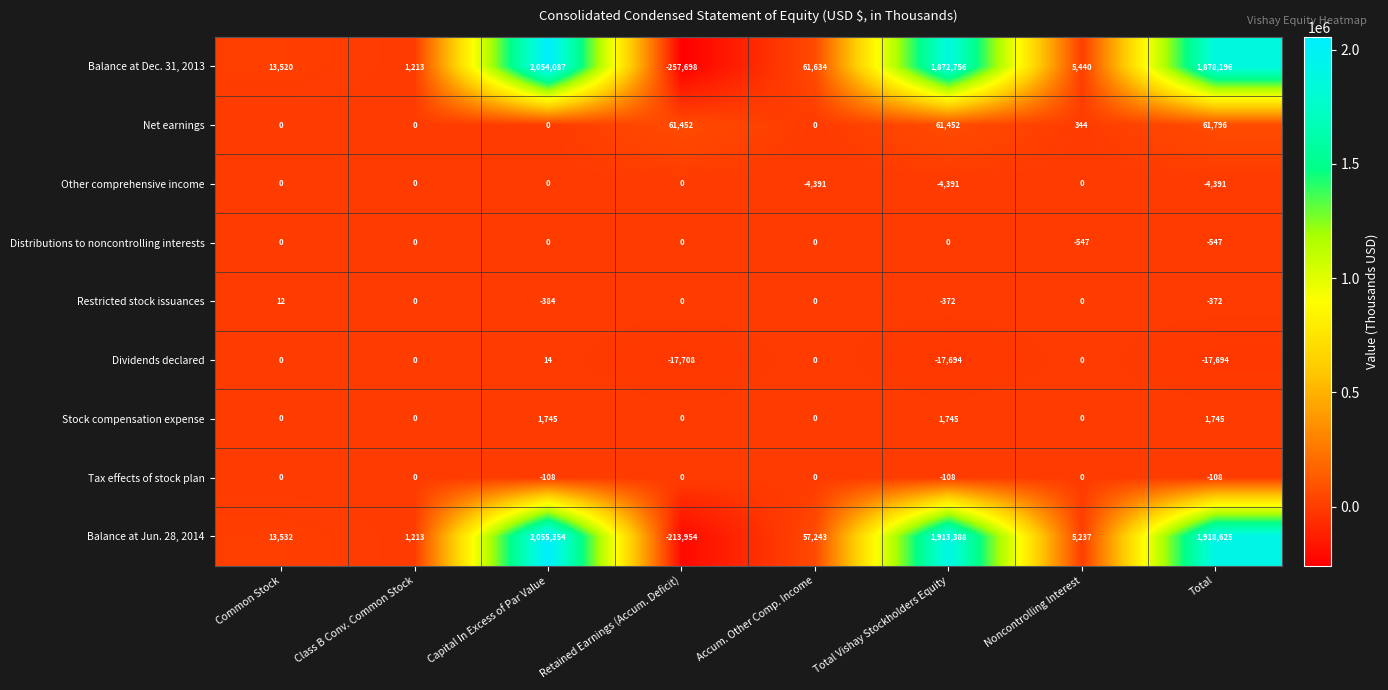

The Stock compensation expense series shows 464 at Total. True or false?

False